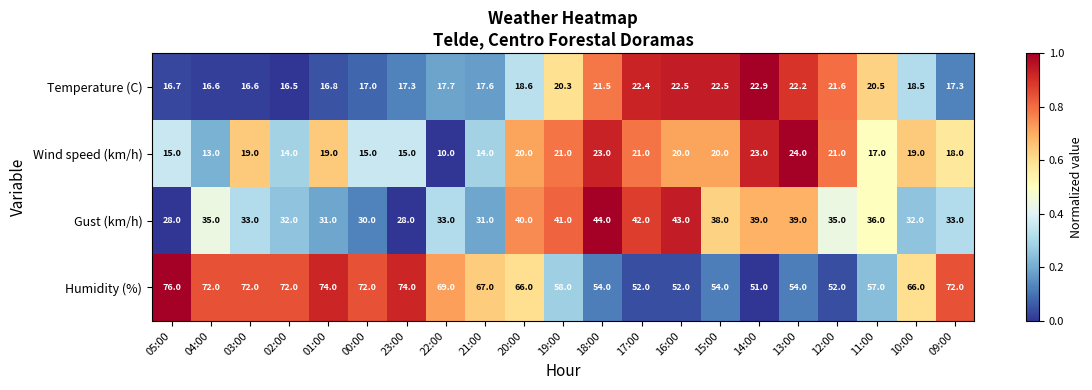

Which category has the lowest value across all series?

22:00